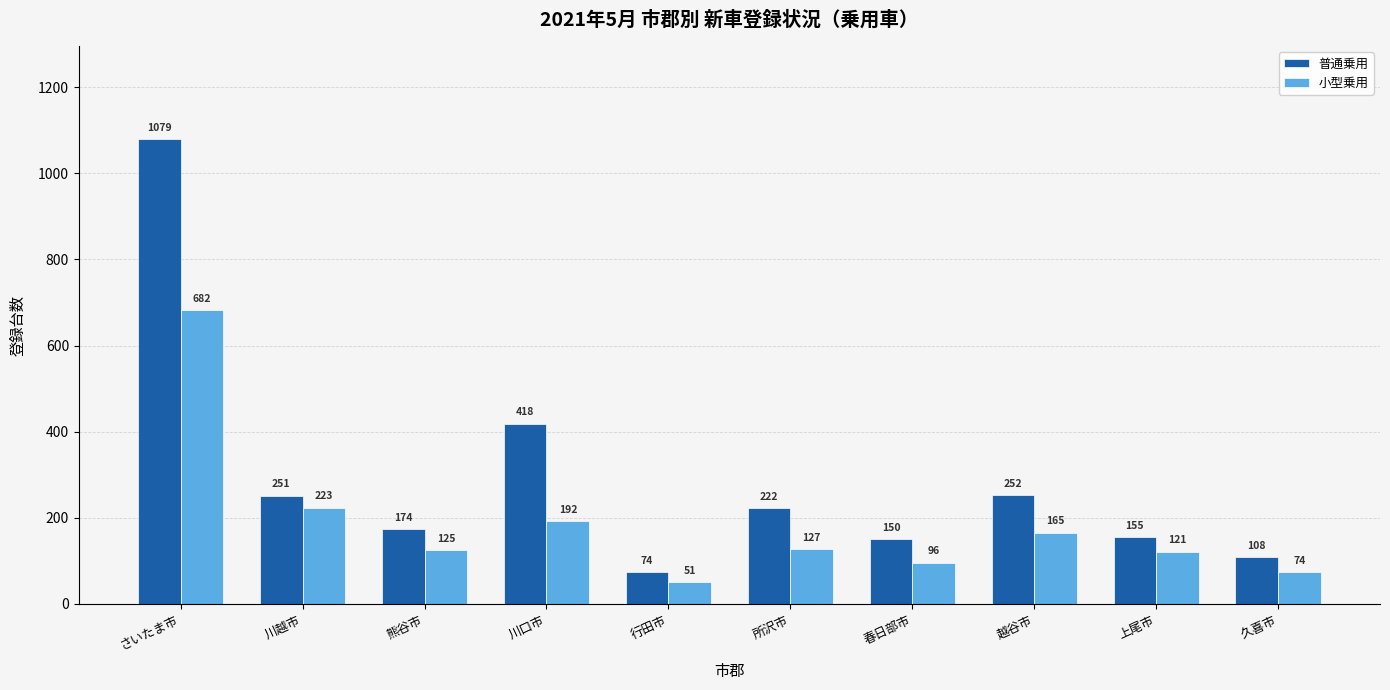

What value does the 普通乗用 series have at 所沢市, to the nearest 100?

200